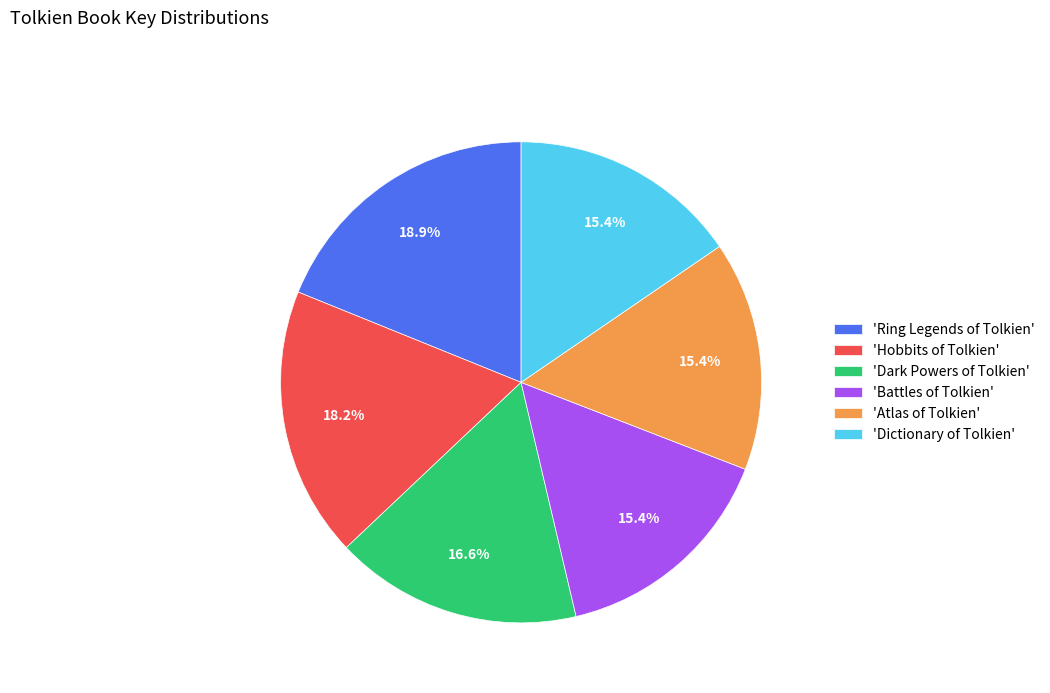

Is the sum of 'Atlas of Tolkien' and 'Ring Legends of Tolkien' greater than half?

No